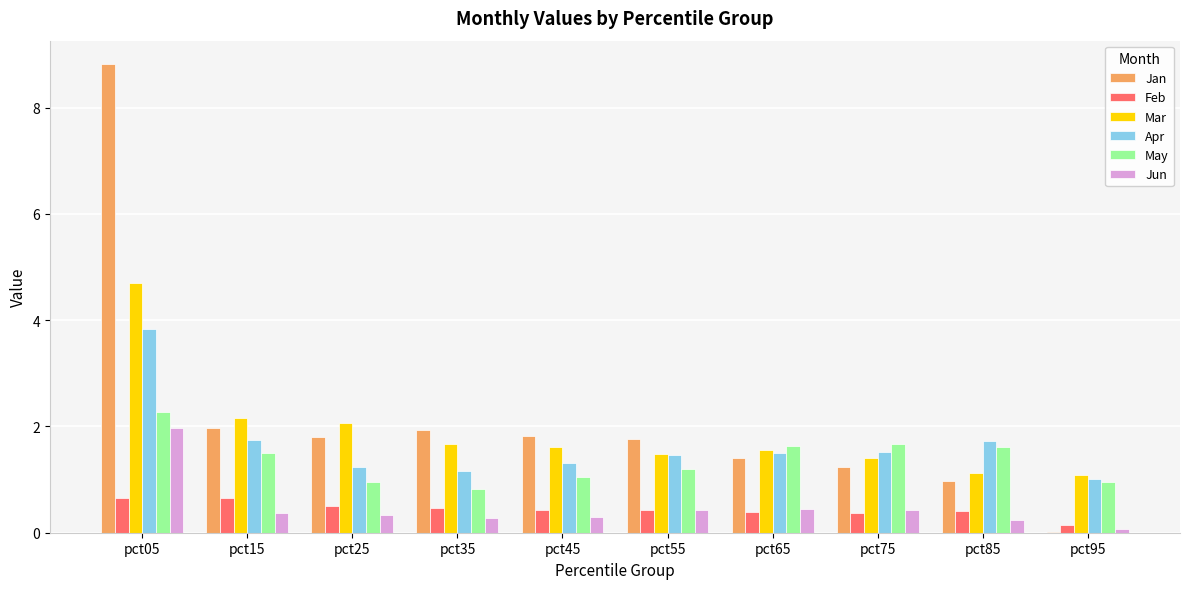

Which category has the highest value in the May series?

pct05